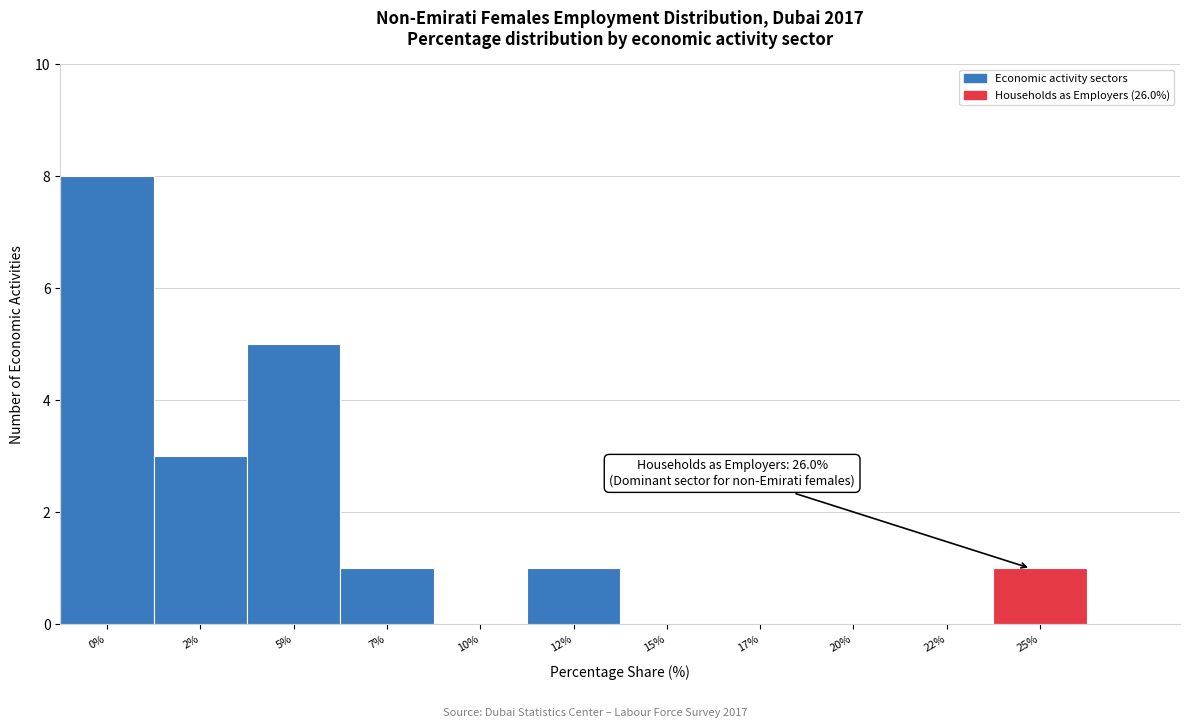

Reading left to right, what are all the values shown in this chart?

0%=8	2%=3	5%=5	7%=1	10%=0	12%=1	15%=0	17%=0	20%=0	22%=0	25%=1